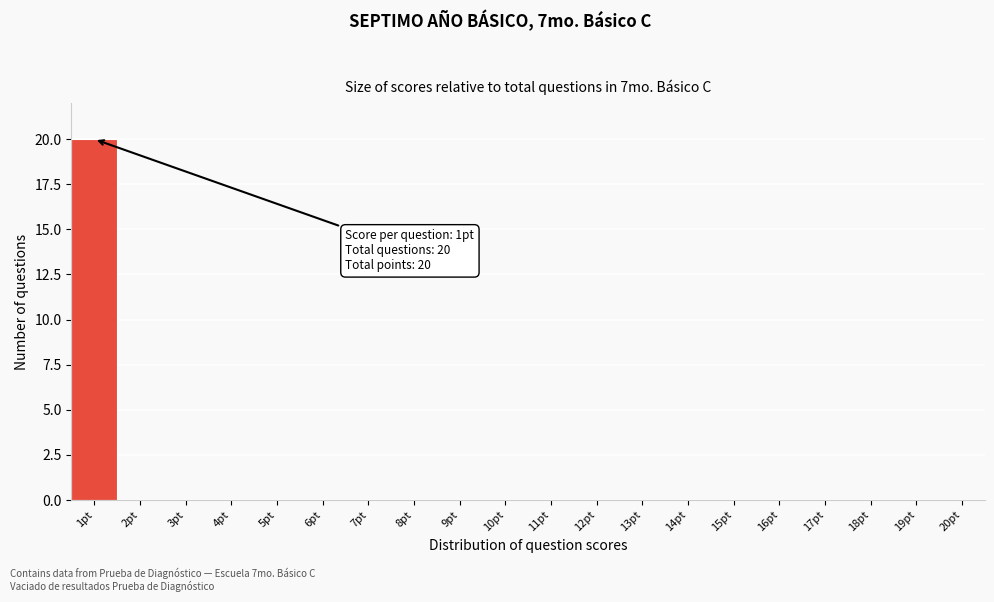

Reading left to right, what are all the values shown in this chart?

1pt=20	2pt=0	3pt=0	4pt=0	5pt=0	6pt=0	7pt=0	8pt=0	9pt=0	10pt=0	11pt=0	12pt=0	13pt=0	14pt=0	15pt=0	16pt=0	17pt=0	18pt=0	19pt=0	20pt=0